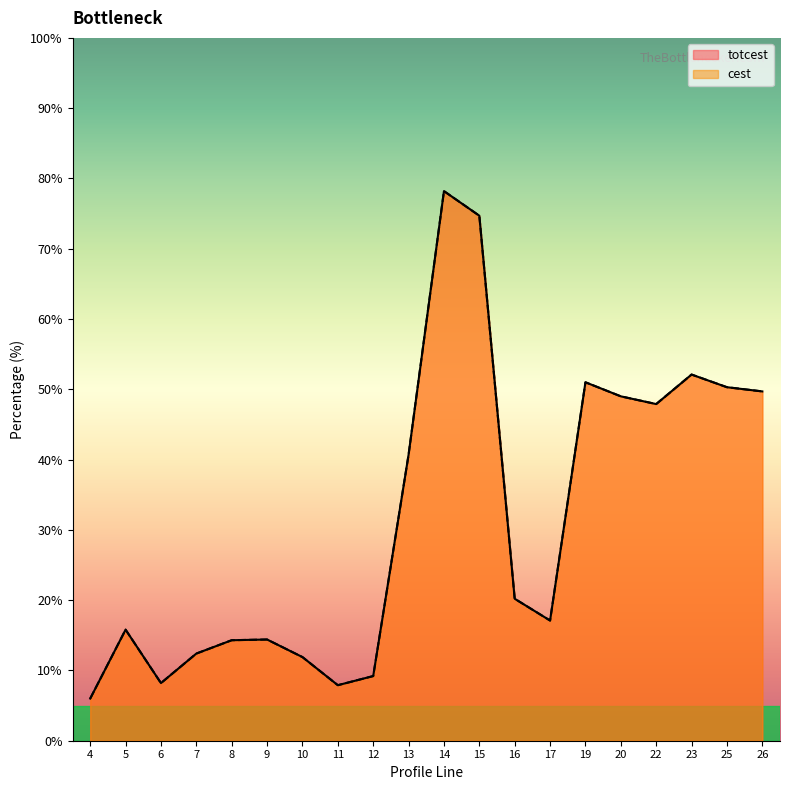

Reading right to left, list all the values displayed in this chart.

totcest: 49.7	50.3	52.1	47.9	49.0	51.0	17.1	20.2	74.7	78.2	40.7	9.2	7.9	11.9	14.4	14.3	12.4	8.2	15.8	6.0
cest: 49.7	50.3	52.1	47.9	49.0	51.0	17.1	20.2	74.7	78.2	40.7	9.2	7.9	11.9	14.4	14.3	12.4	8.2	15.8	6.0